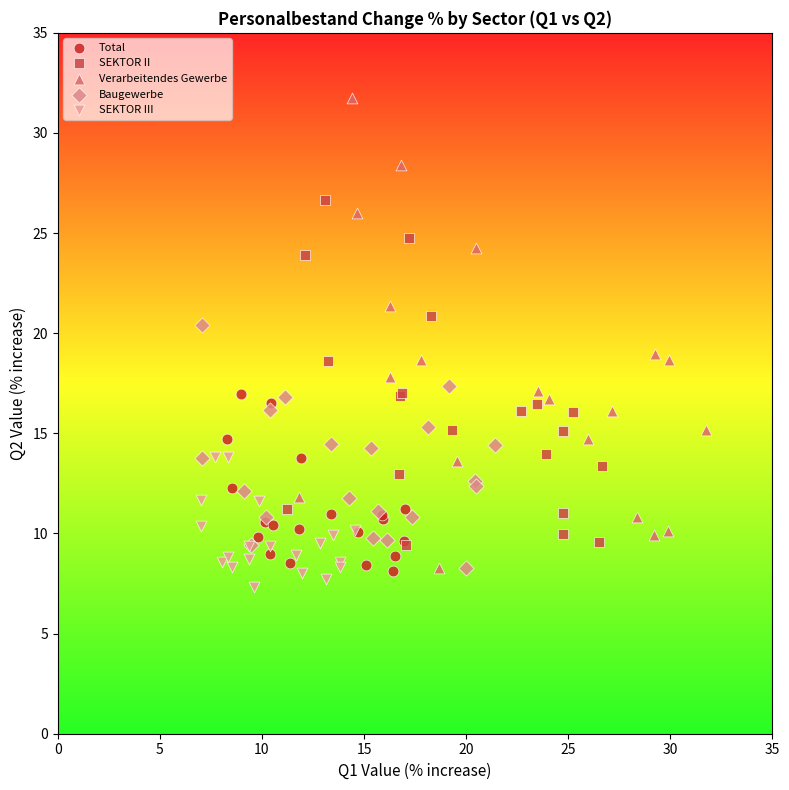

Which series has the largest Y range (max minus min)?

Verarbeitendes Gewerbe